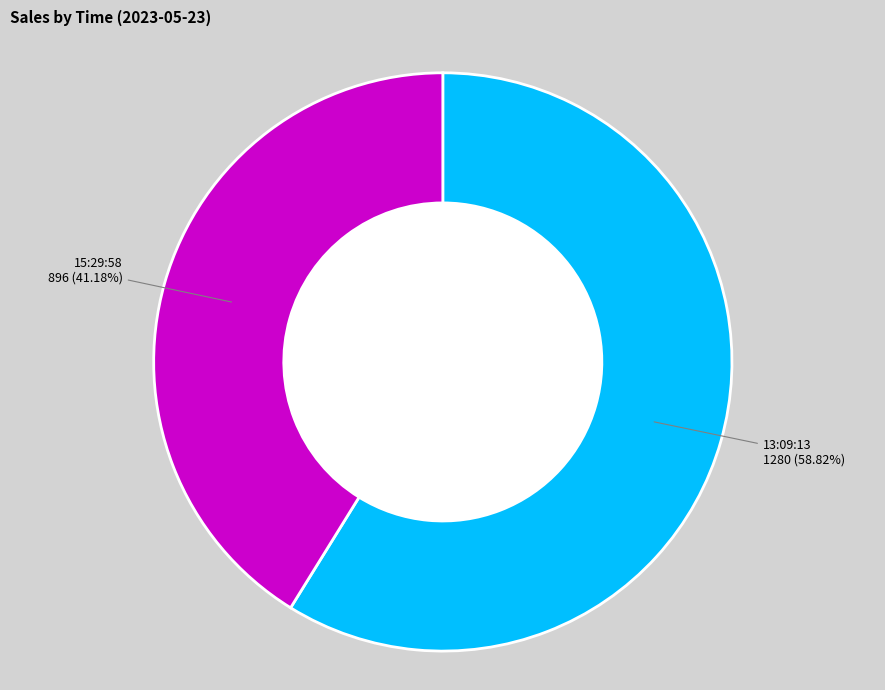

Is there any slice that represents more than half of the pie?

Yes